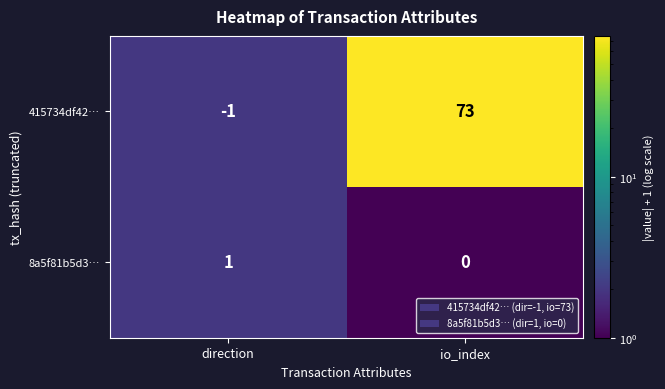

Rank the series by their maximum value, from lowest to highest.

8a5f81b5d3…, 415734df42…